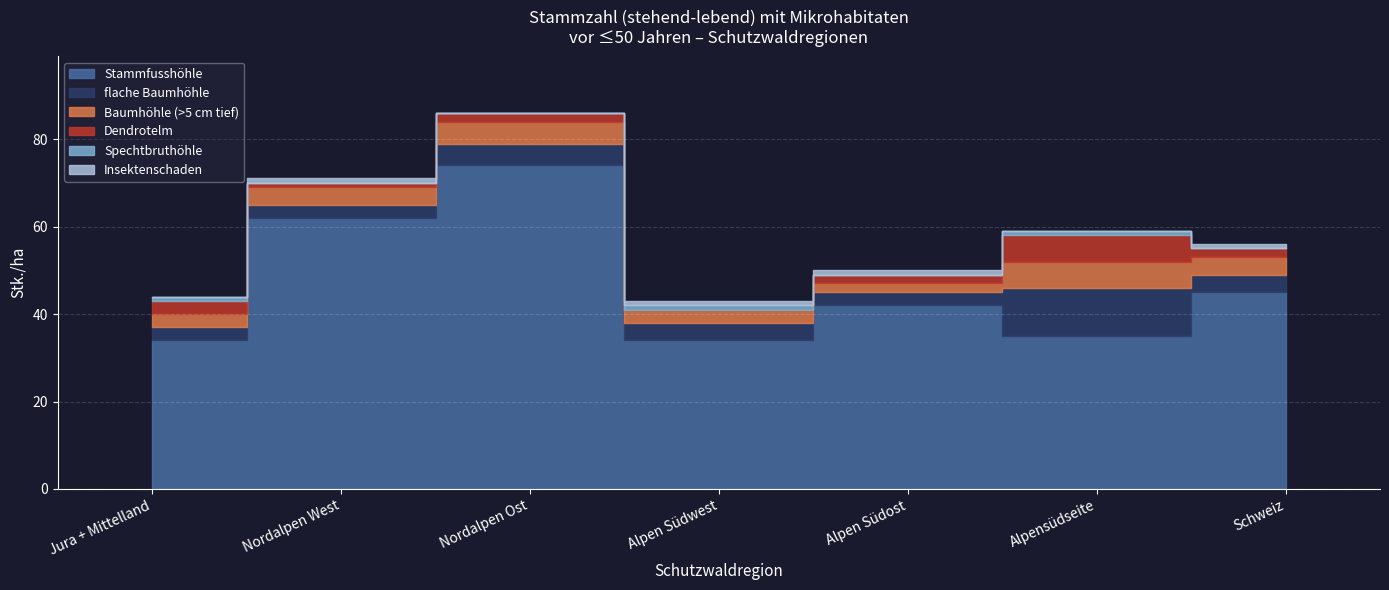

What is the spread (max minus min) of values at Nordalpen Ost?

74